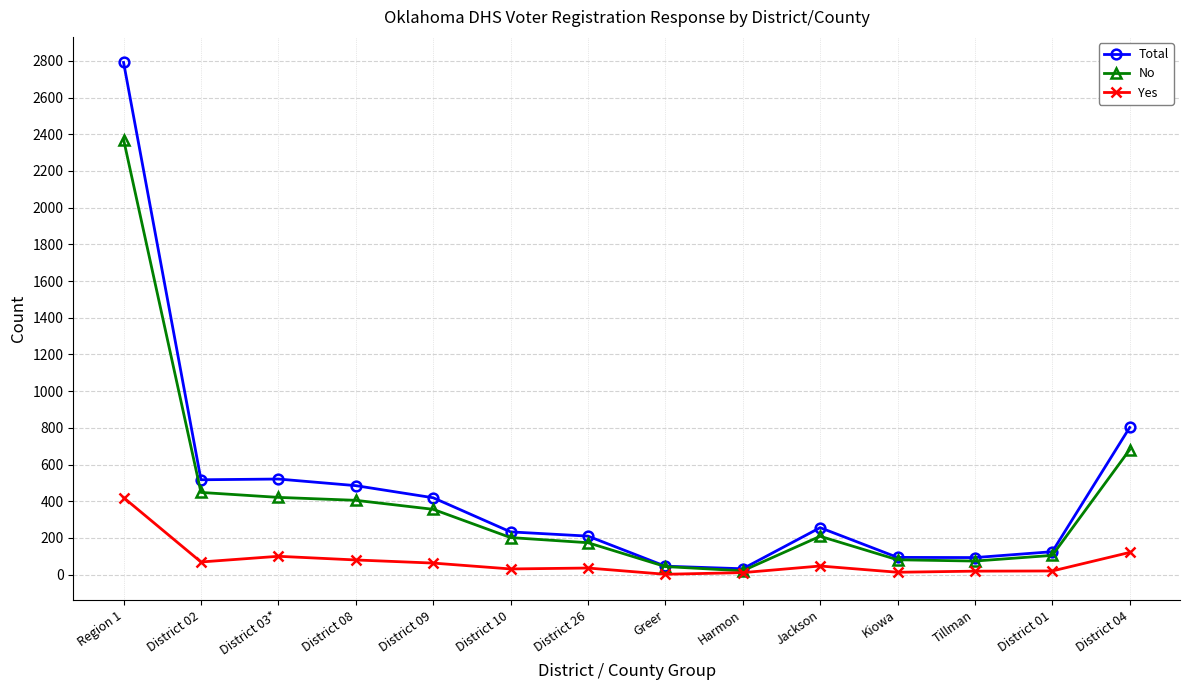

At which label does Yes first exceed 47?

Region 1